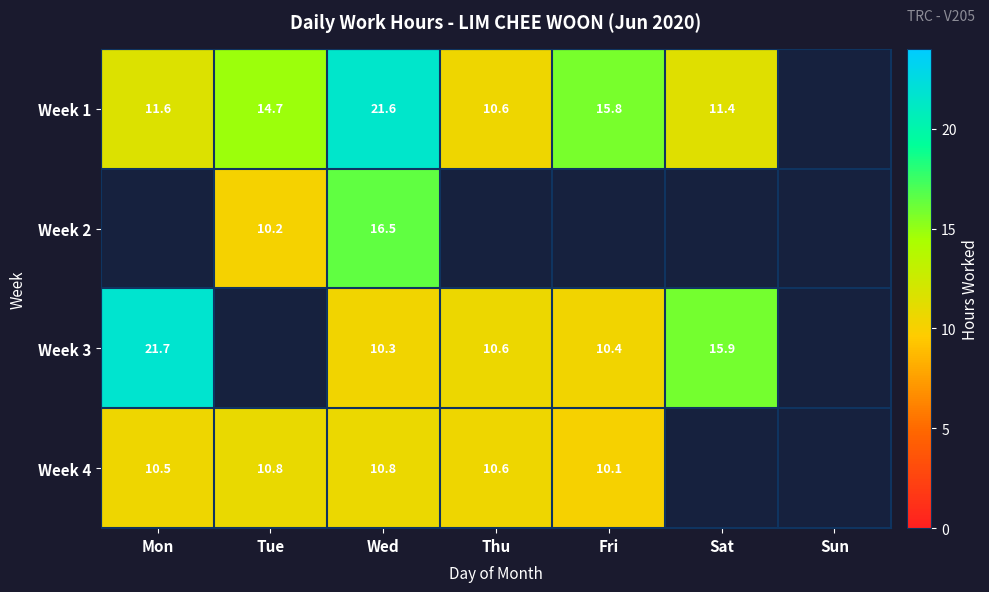

The value of Week 3 at Thu is 10.6. True or false?

True